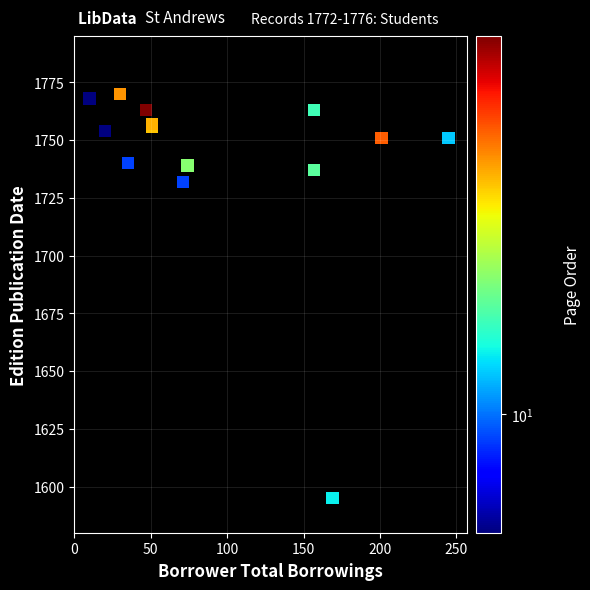

What Y value in the scatter plot is closest to 1682?

1732